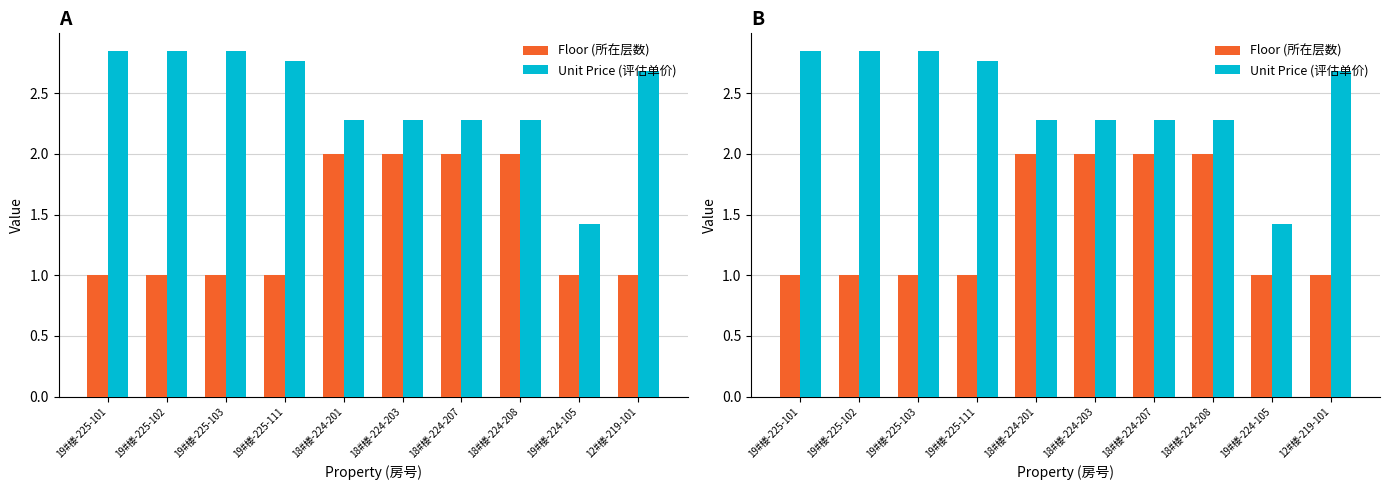

What is the label of the 3rd bar from the right?

18#楼-224-208